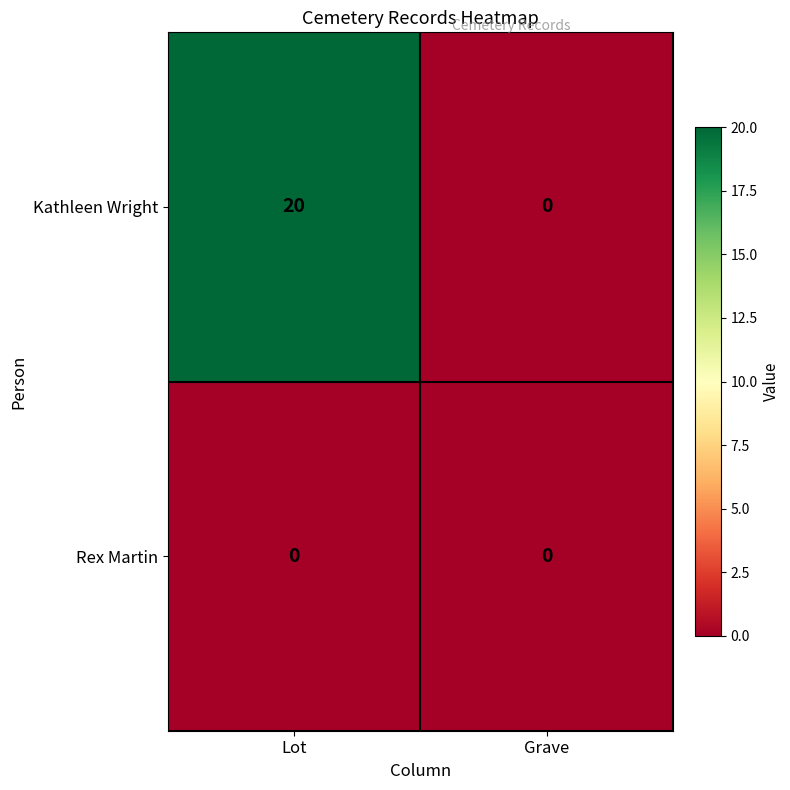

Is it true that Rex Martin equals 0 at Lot?

True